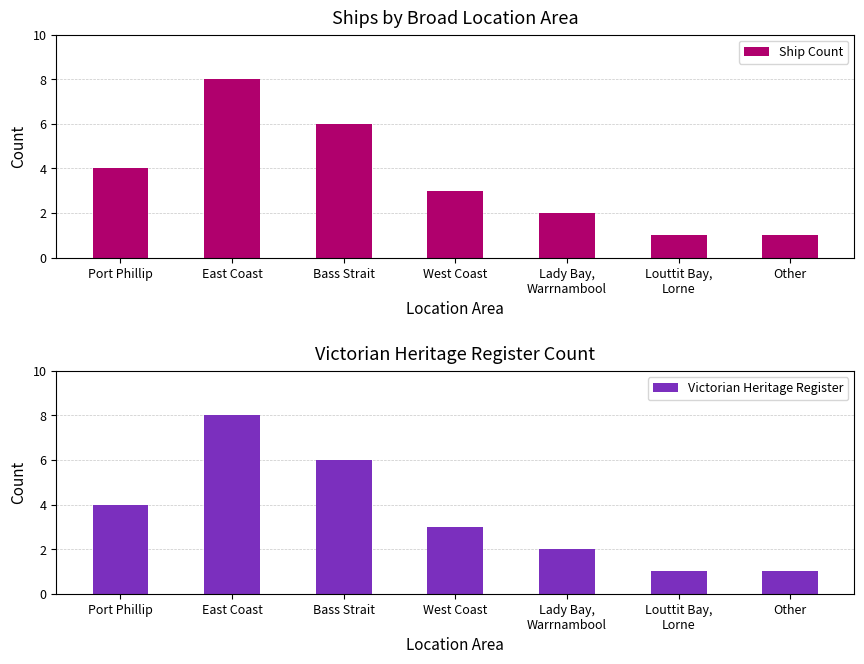

Reading left to right, list all the values displayed in this chart.

Ship Count: Port Phillip=4	East Coast=8	Bass Strait=6	West Coast=3	Lady Bay,
Warrnambool=2	Louttit Bay,
Lorne=1	Other=1
Victorian Heritage Register: Port Phillip=4	East Coast=8	Bass Strait=6	West Coast=3	Lady Bay,
Warrnambool=2	Louttit Bay,
Lorne=1	Other=1